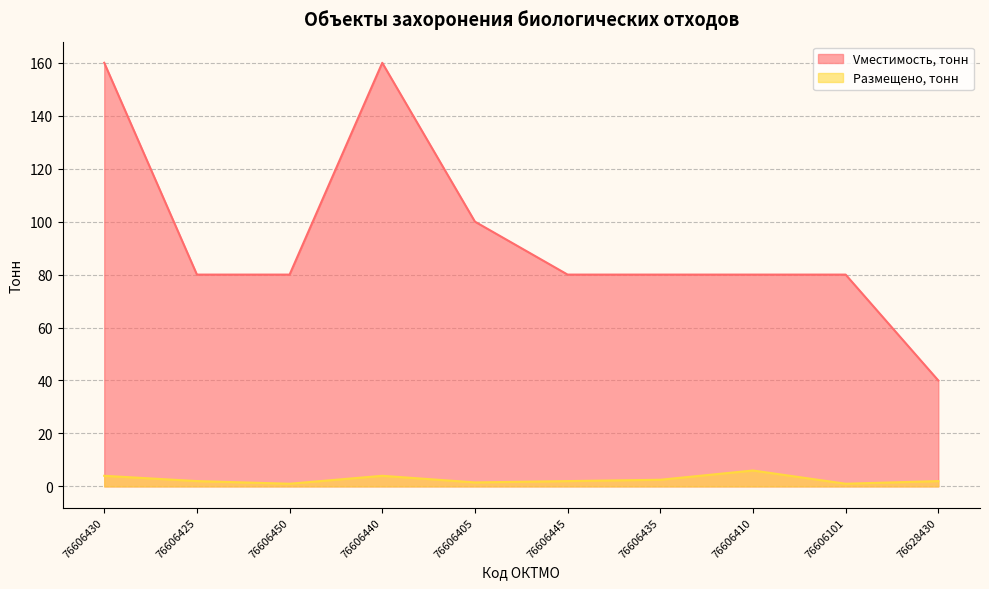

What are all the series names shown in the legend?

Vместимость, тонн, Размещено, тонн